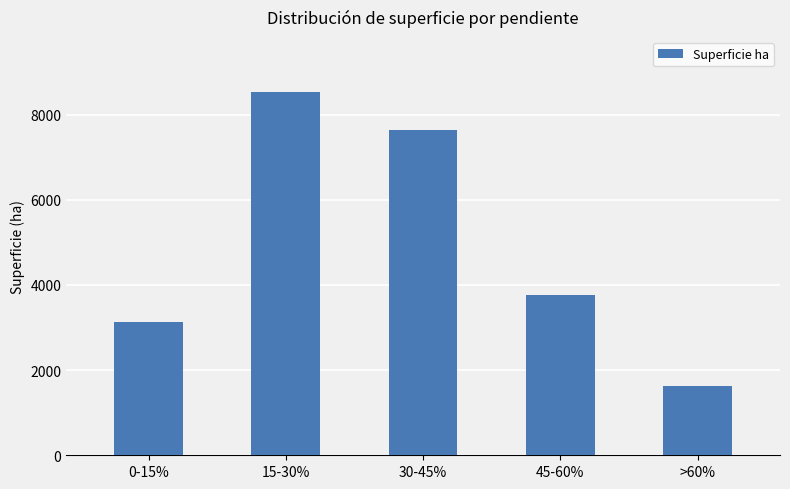

Read the value at 0-15%.

3124.3